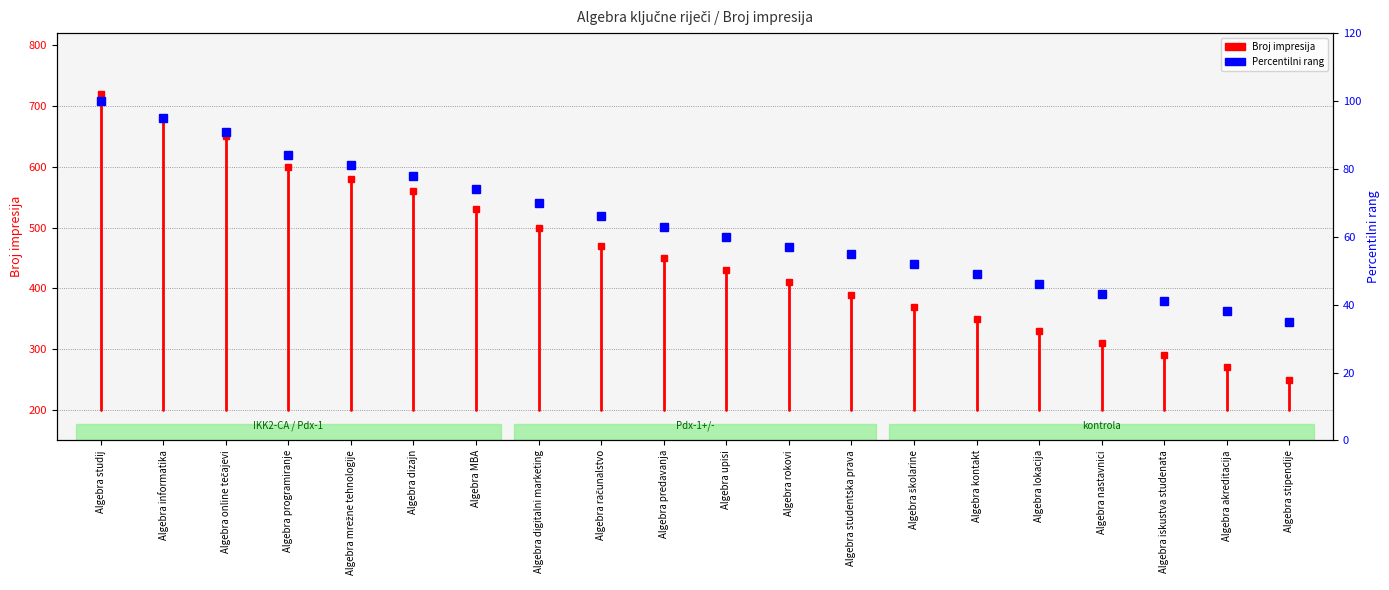

How many lines are shown in the chart?

1